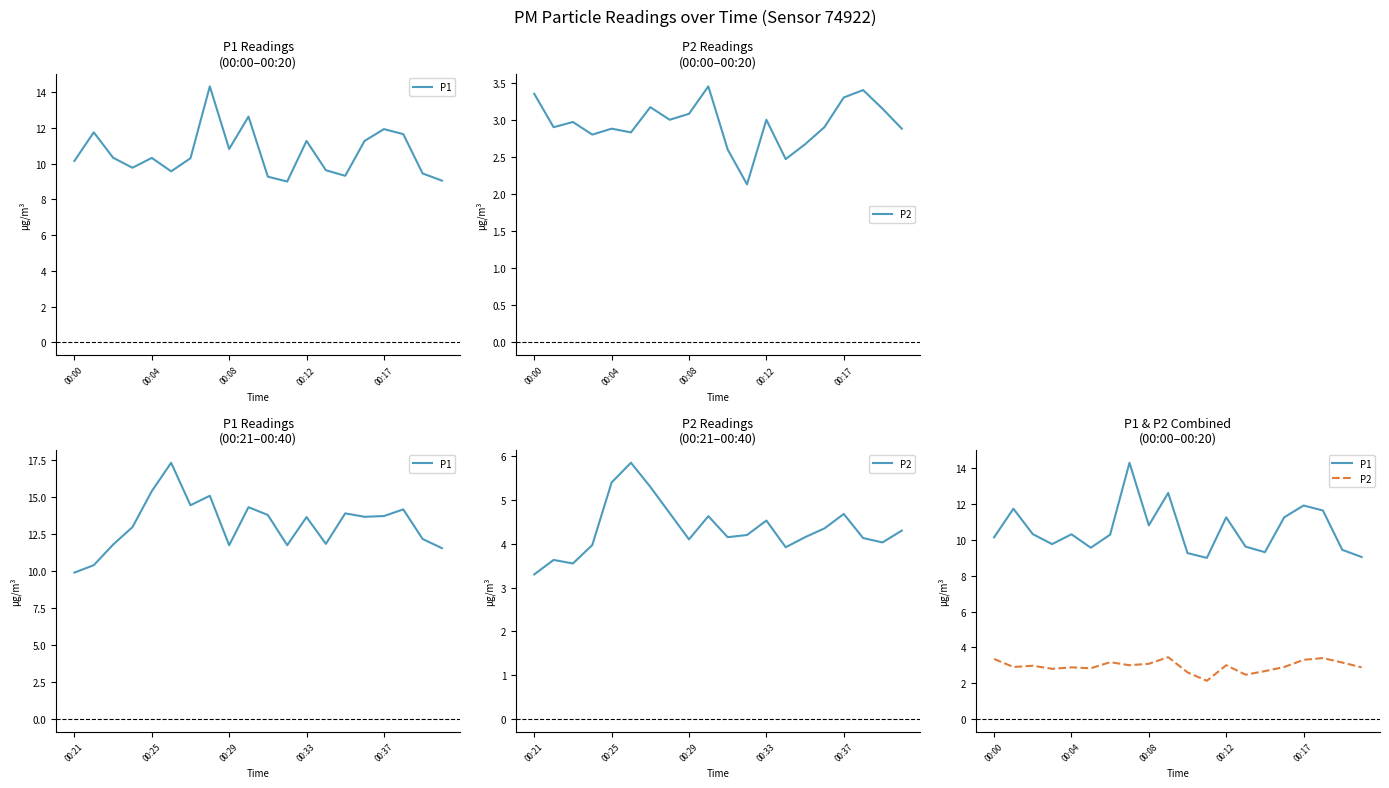

Does the chart display data point markers on the line(s)?

No